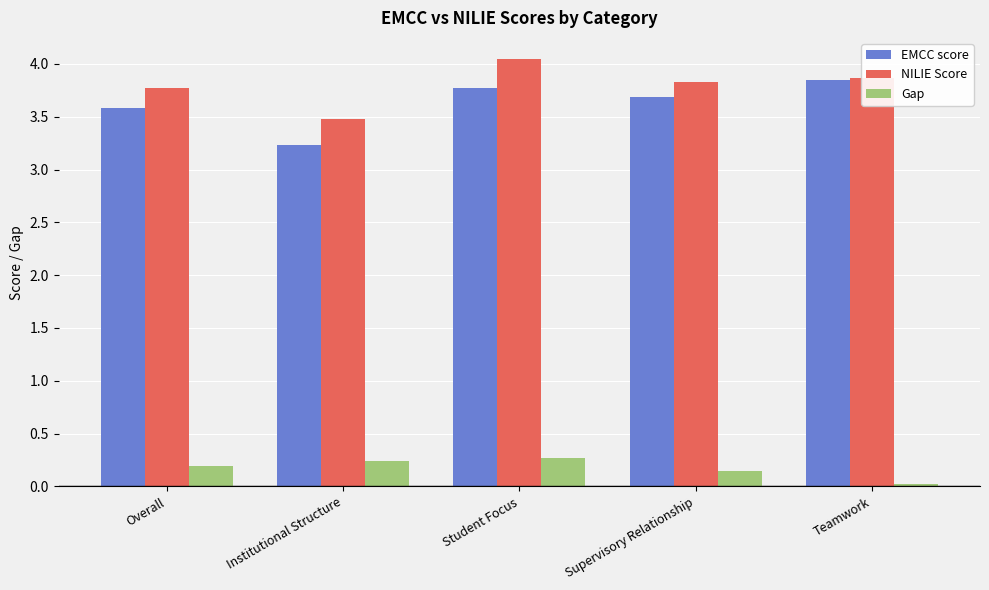

What is the difference between the NILIE Score values at Institutional Structure and Teamwork?

0.4